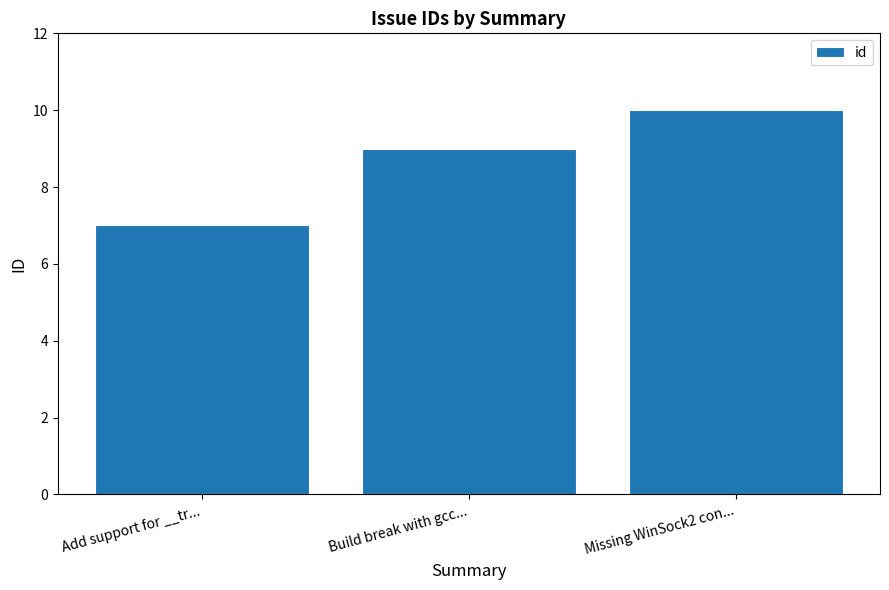

What is the value of the 1st bar from the left?

7